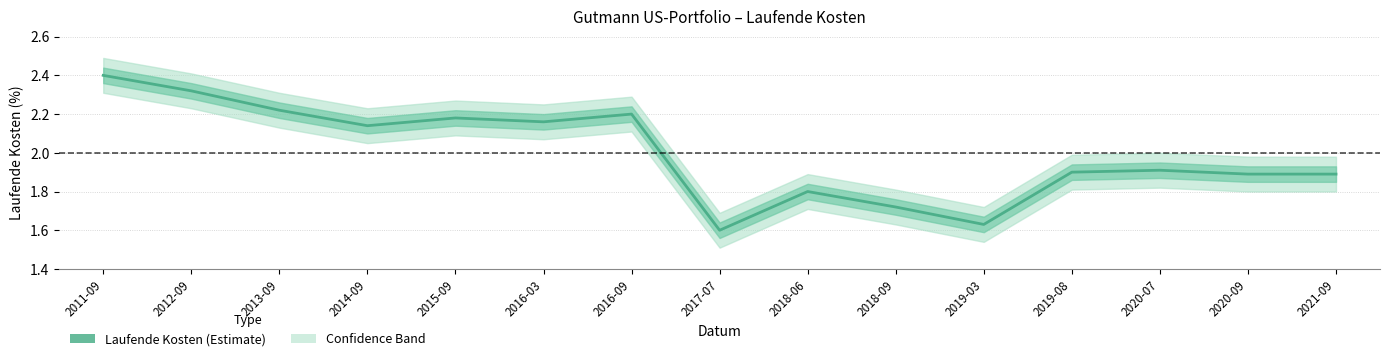

Between 2021-09 and 2013-09, which is larger?

2013-09